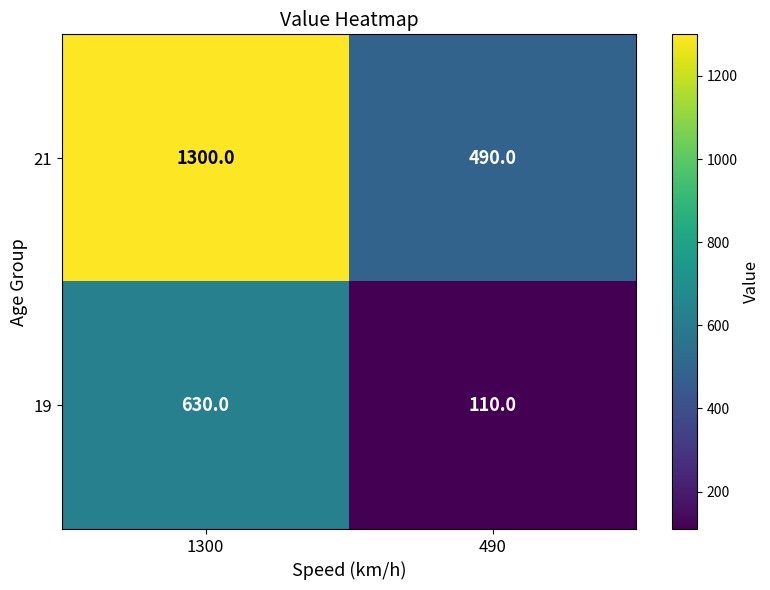

Reading right to left, list all the values displayed in this chart.

21: 490=490	1300=1300
19: 490=110	1300=630